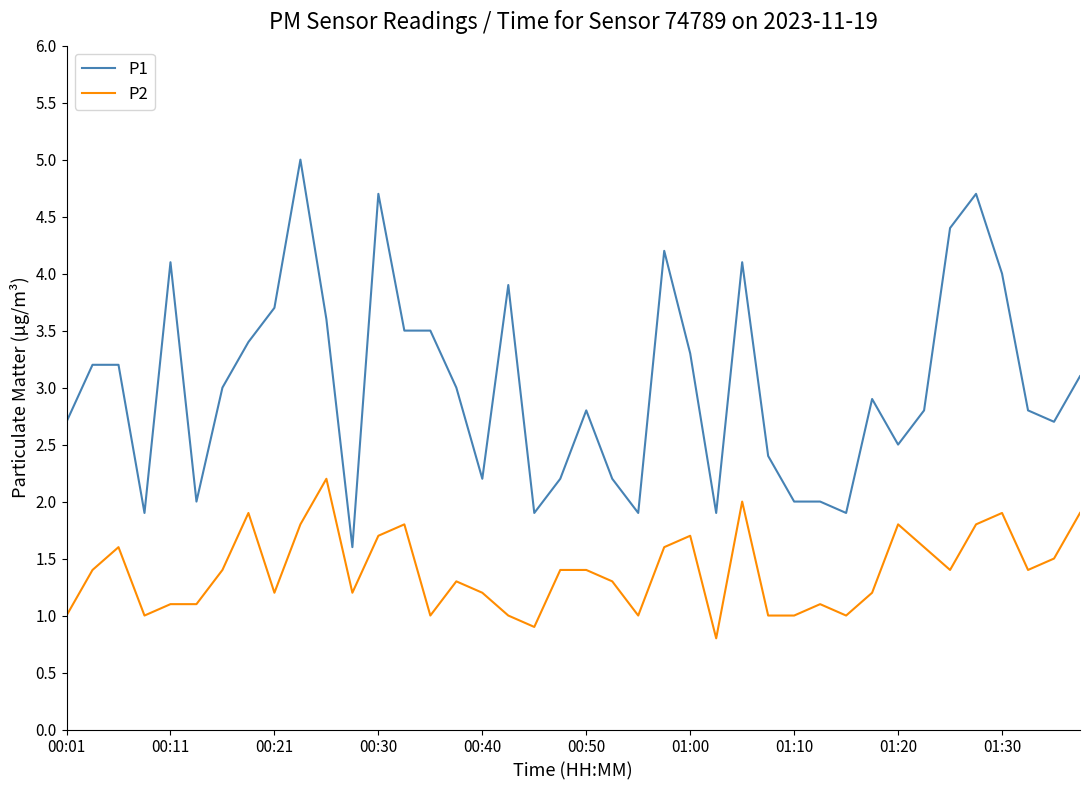

Rank the series by their maximum value, from highest to lowest.

P1, P2